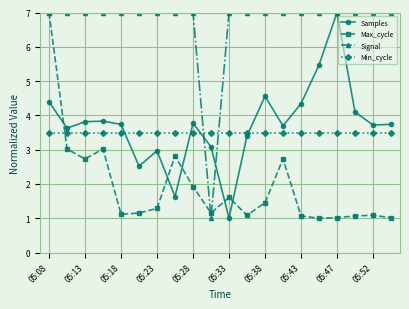

True or false: Max_cycle has more than 1 interior local peaks.

True